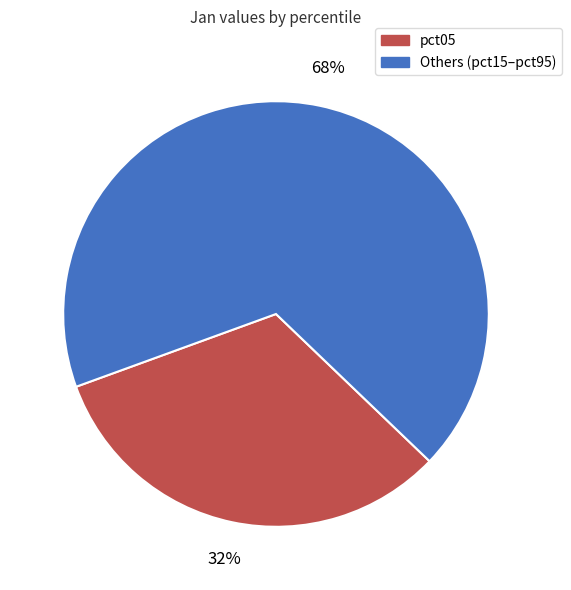

Does any single category account for the majority?

Yes